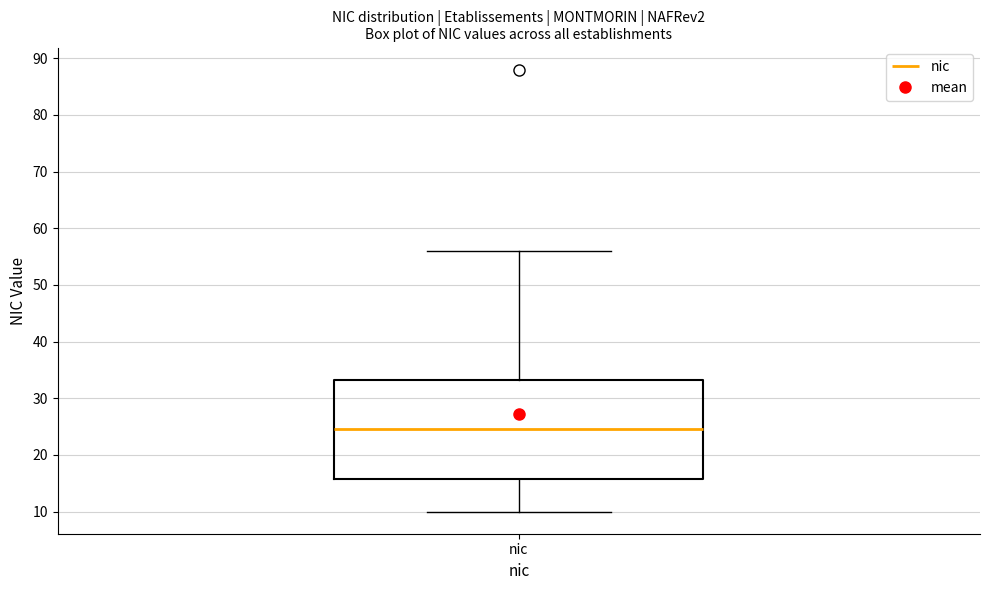

Transcribe this box plot: give where the median line is, the range the box spans, and where the two whiskers end, as read against the y-axis. The values are not printed on the chart, so give them approximately, as read against the axis.

median 25, box 16 to 33, whiskers 10 to 56